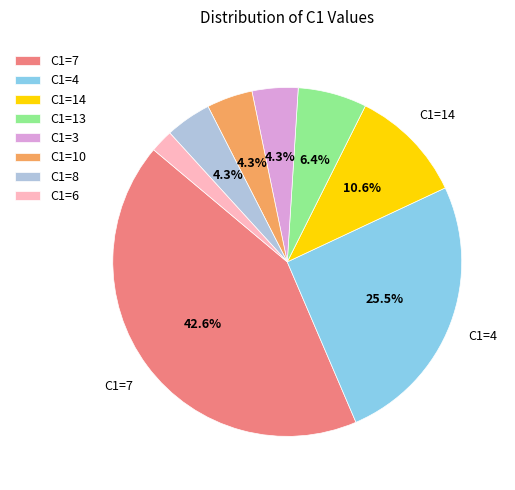

Is there a majority slice in this chart?

No